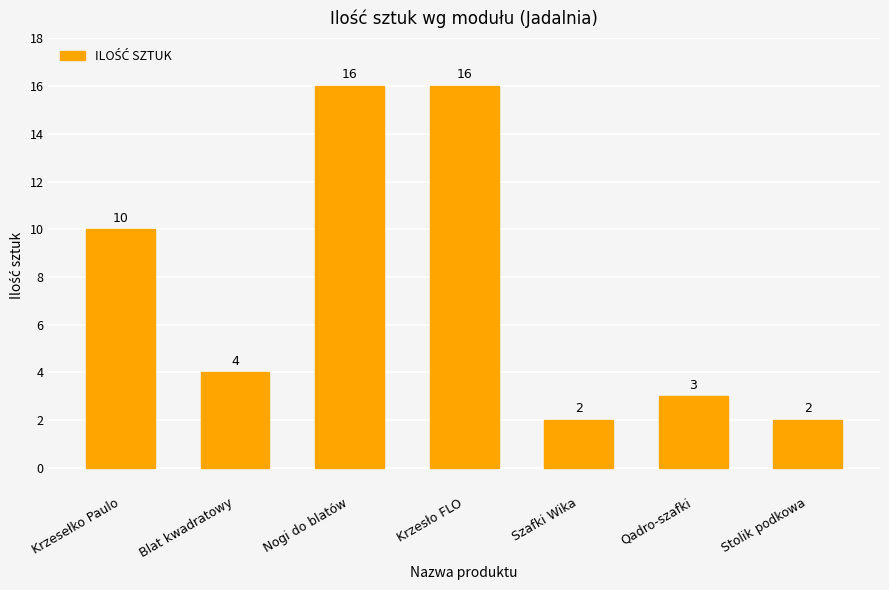

Reading right to left, transcribe all the data shown in this chart.

Stolik podkowa=2	Qadro-szafki=3	Szafki Wika=2	Krzesło FLO=16	Nogi do blatów=16	Blat kwadratowy=4	Krzesełko Paulo=10